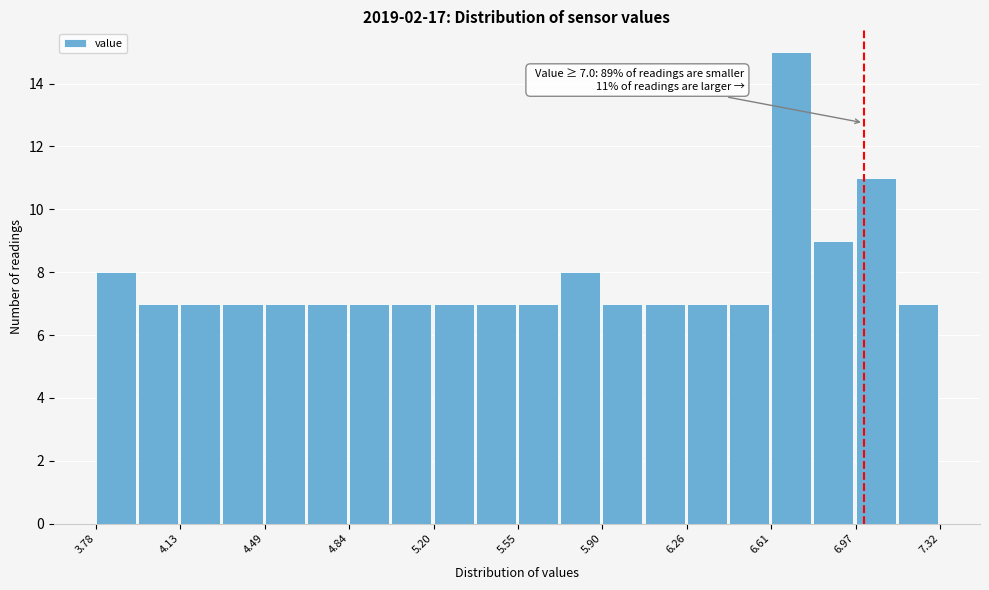

Around what value on the x-axis is the tallest bar? Give the approximate position of its centre, as read against the axis.

6.70